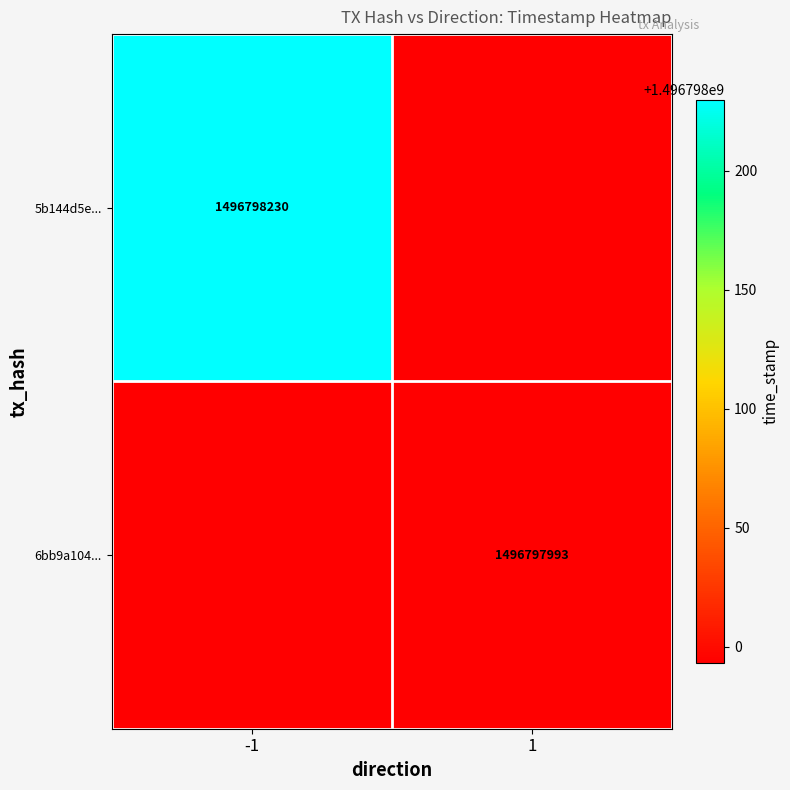

True or false: 6bb9a104b76611371895da8af2ebf02170f66a9 has a value of 0 at 0.

False